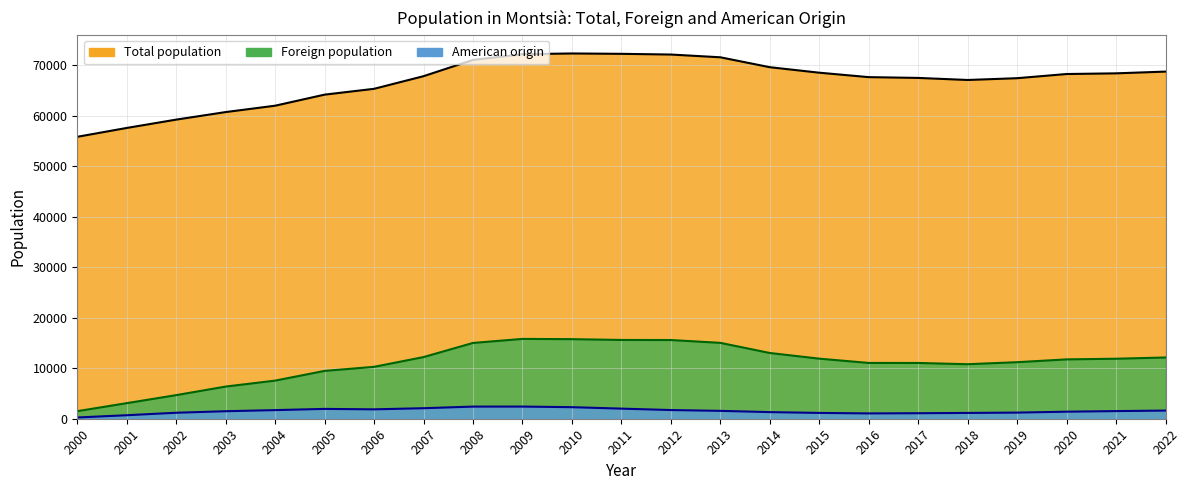

What value does the American origin line series have at 2018, to the nearest 10?

1150